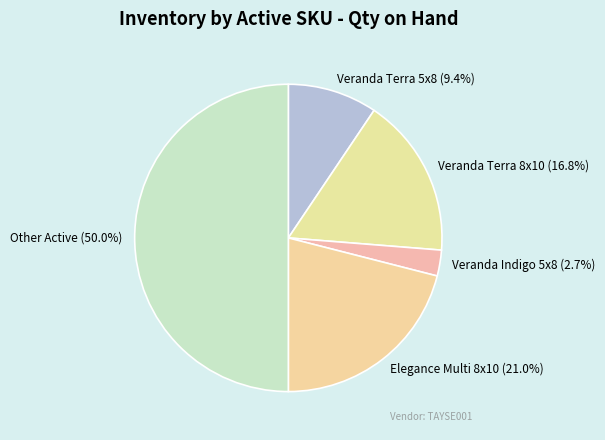

Count the number of slices in the pie.

5